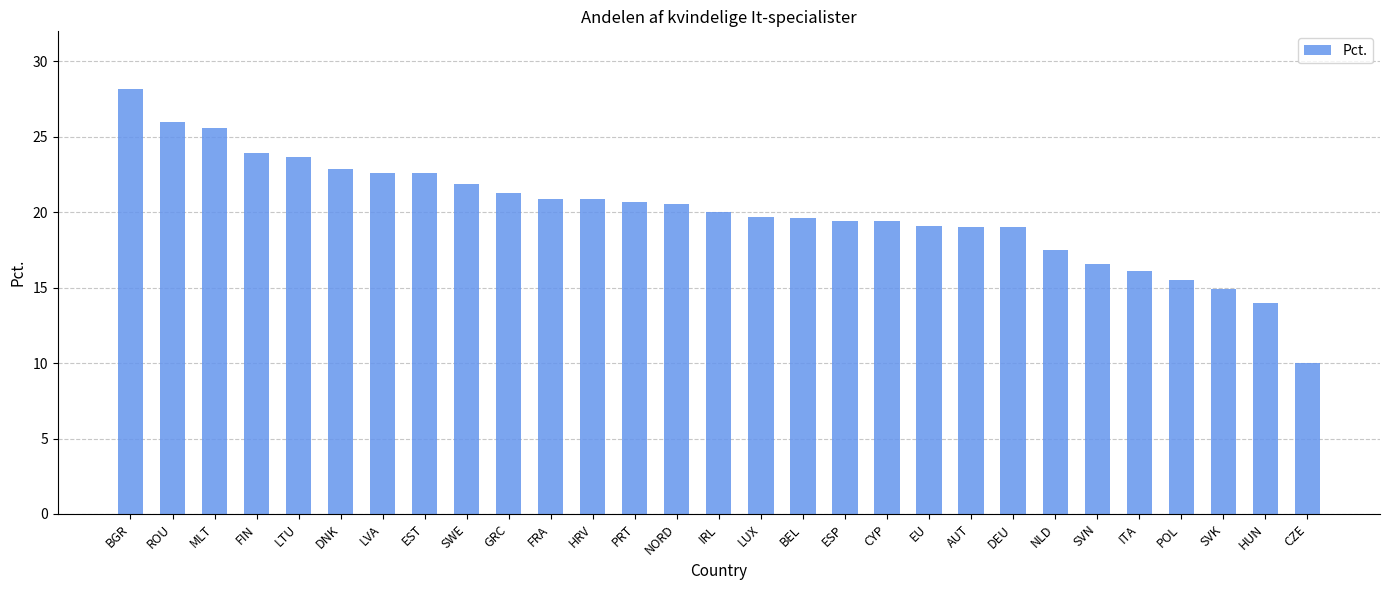

What is the change in value from MLT to DEU?

-6.6